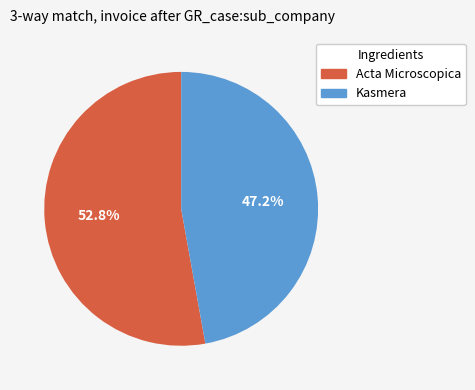

To the nearest percent, what is the difference between the largest and smallest slice percentages?

6%